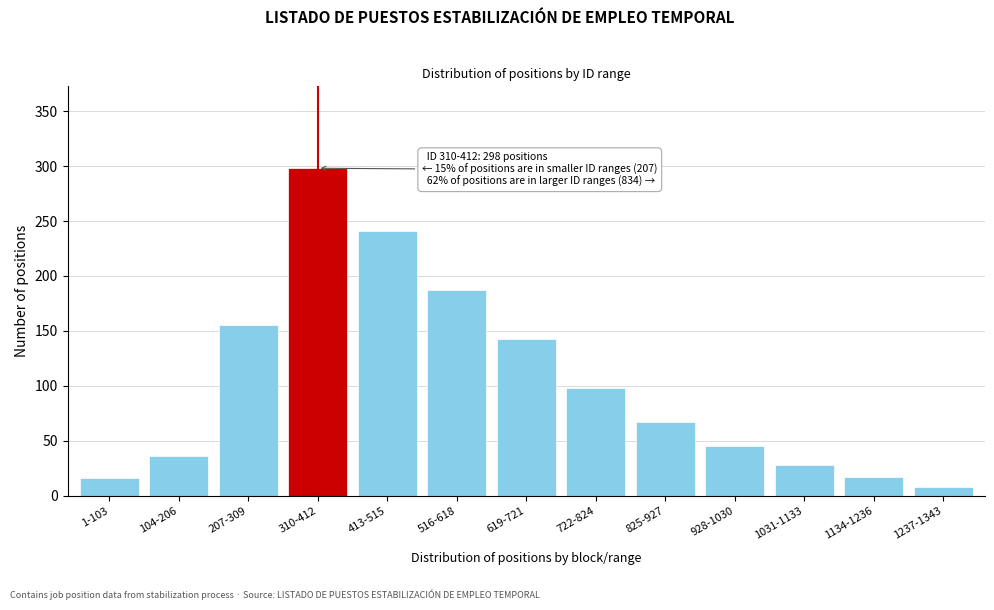

What is the sum of the values at 104-206 and 310-412?

334